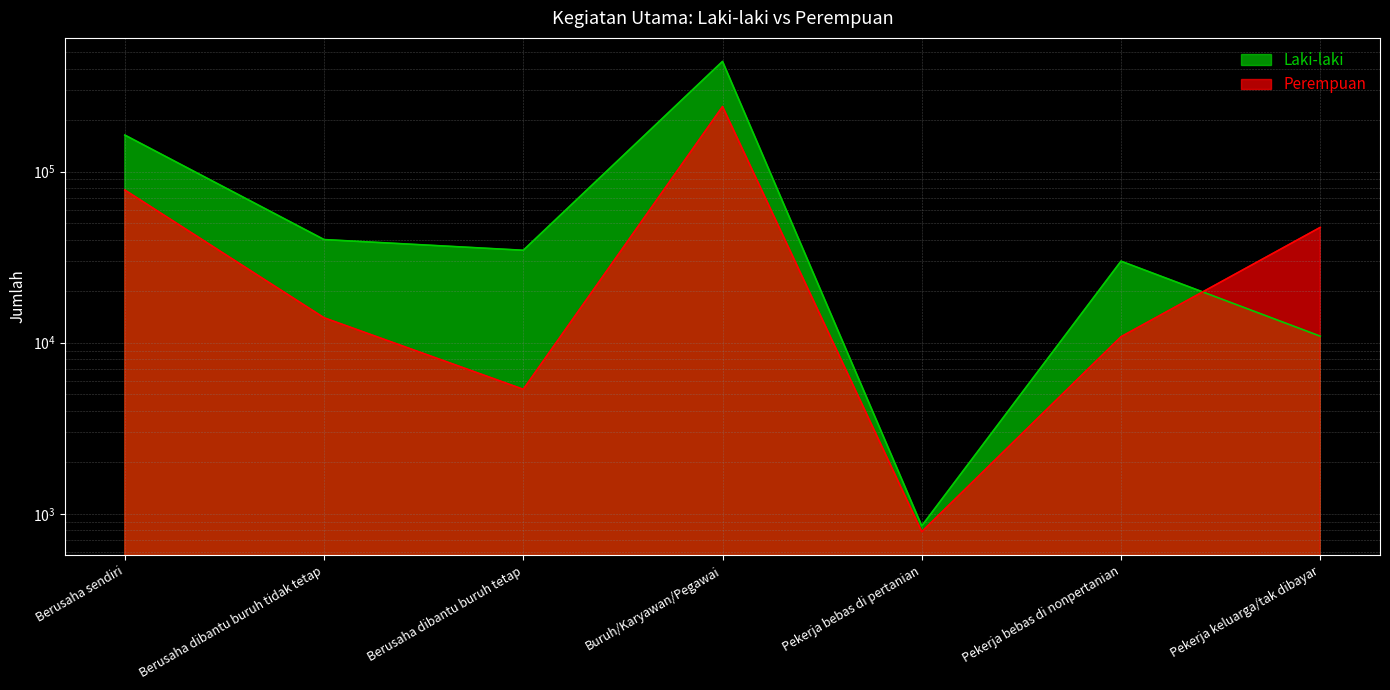

Between which two adjacent categories do Perempuan and Laki-laki first intersect?

Pekerja bebas di nonpertanian and Pekerja keluarga/tak dibayar